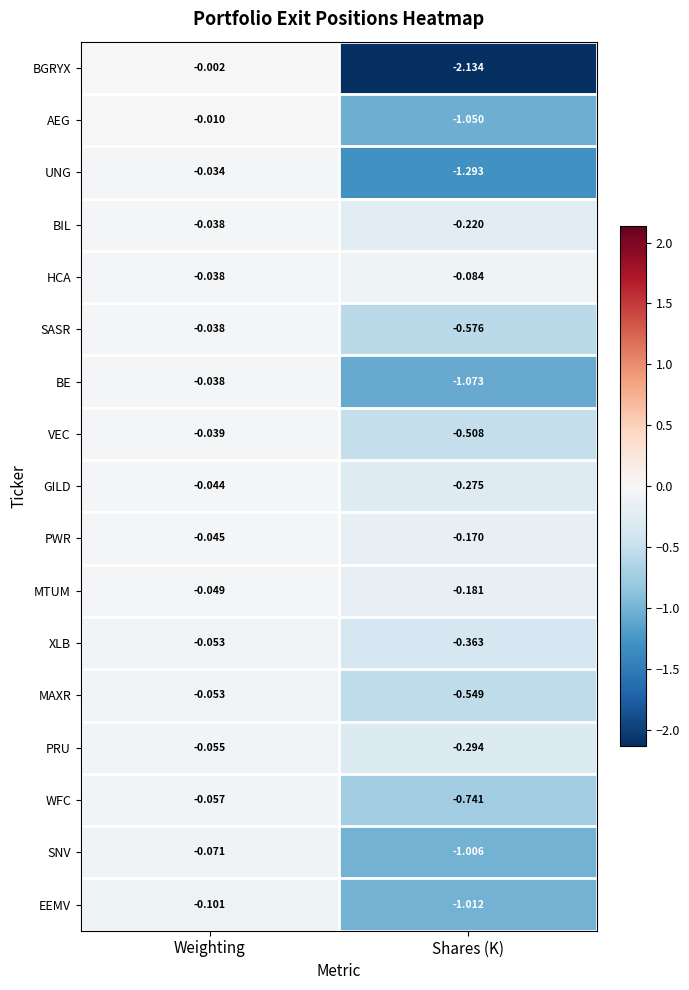

At which category is the sum across all series the highest?

Weighting